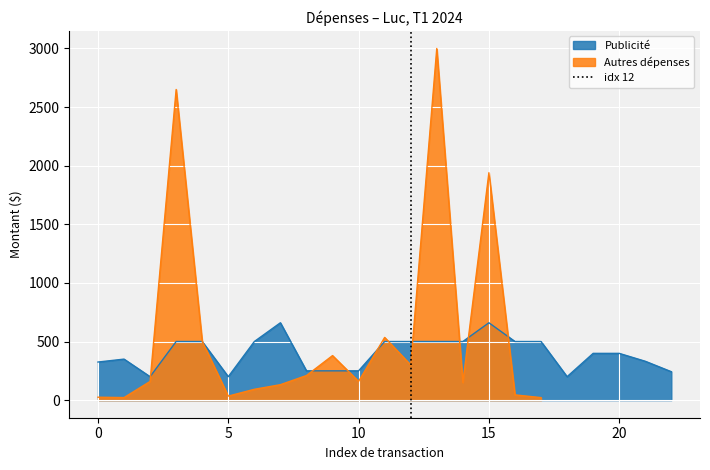

How many lines are shown in the chart?

1